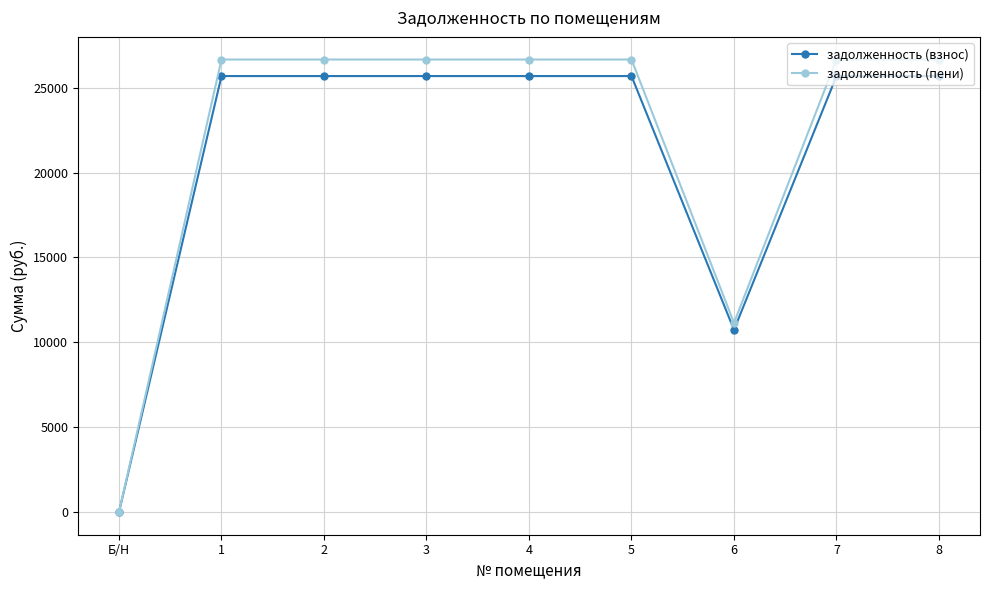

How many lines are shown in the chart?

2